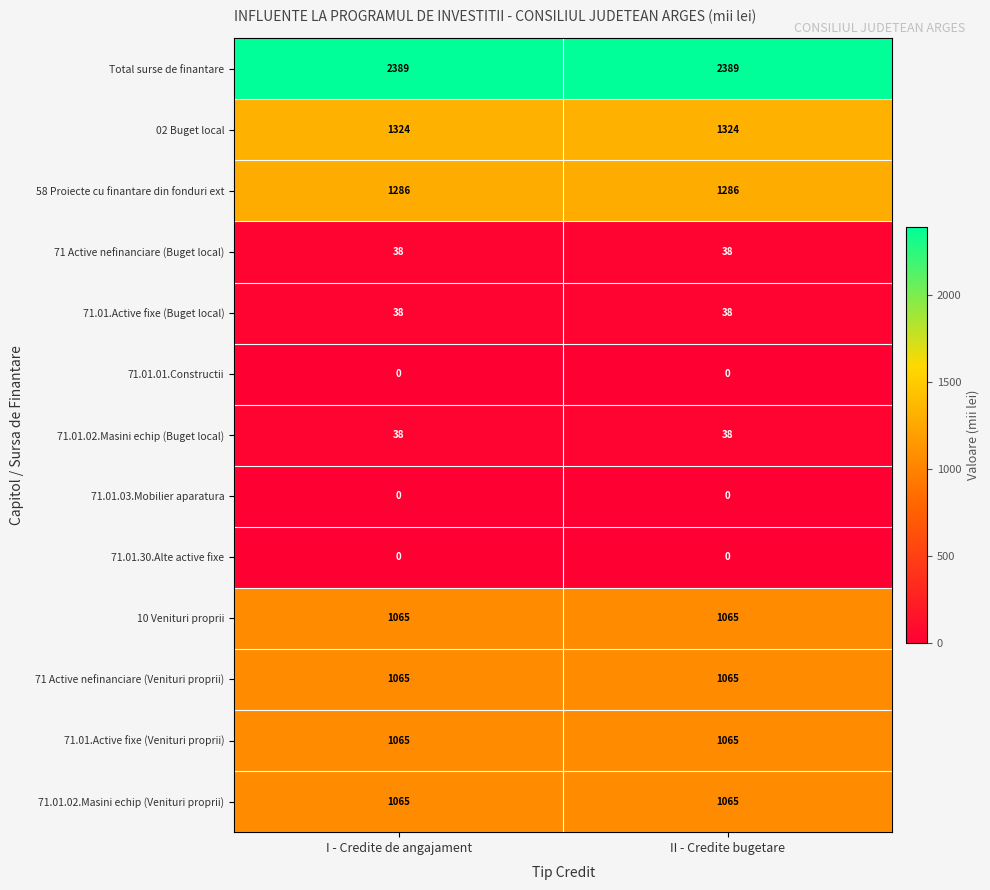

The value of 10 Venituri proprii at I - Credite de angajament is 287. True or false?

False